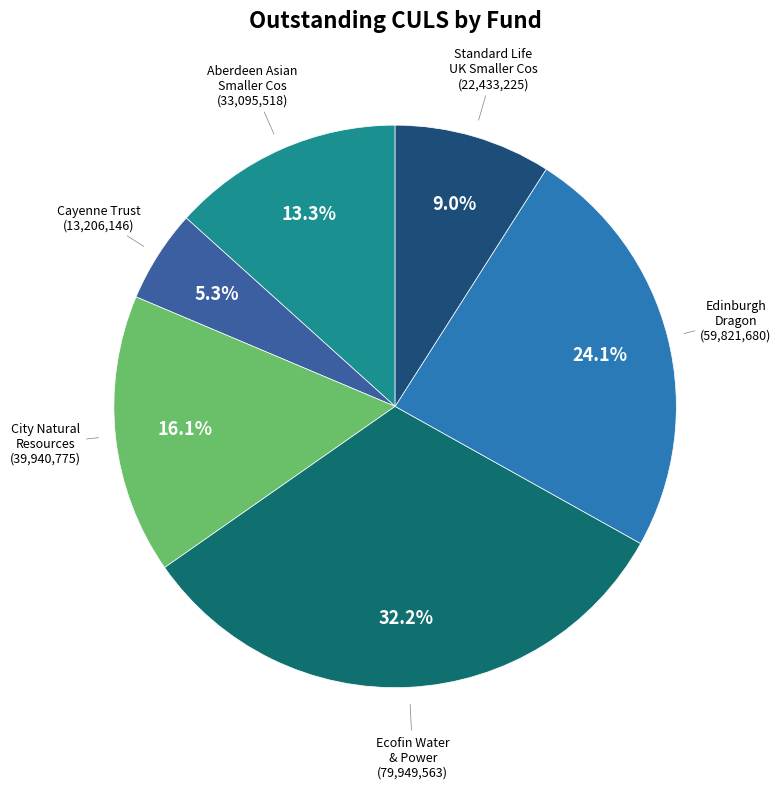

Count the number of slices in the pie.

6